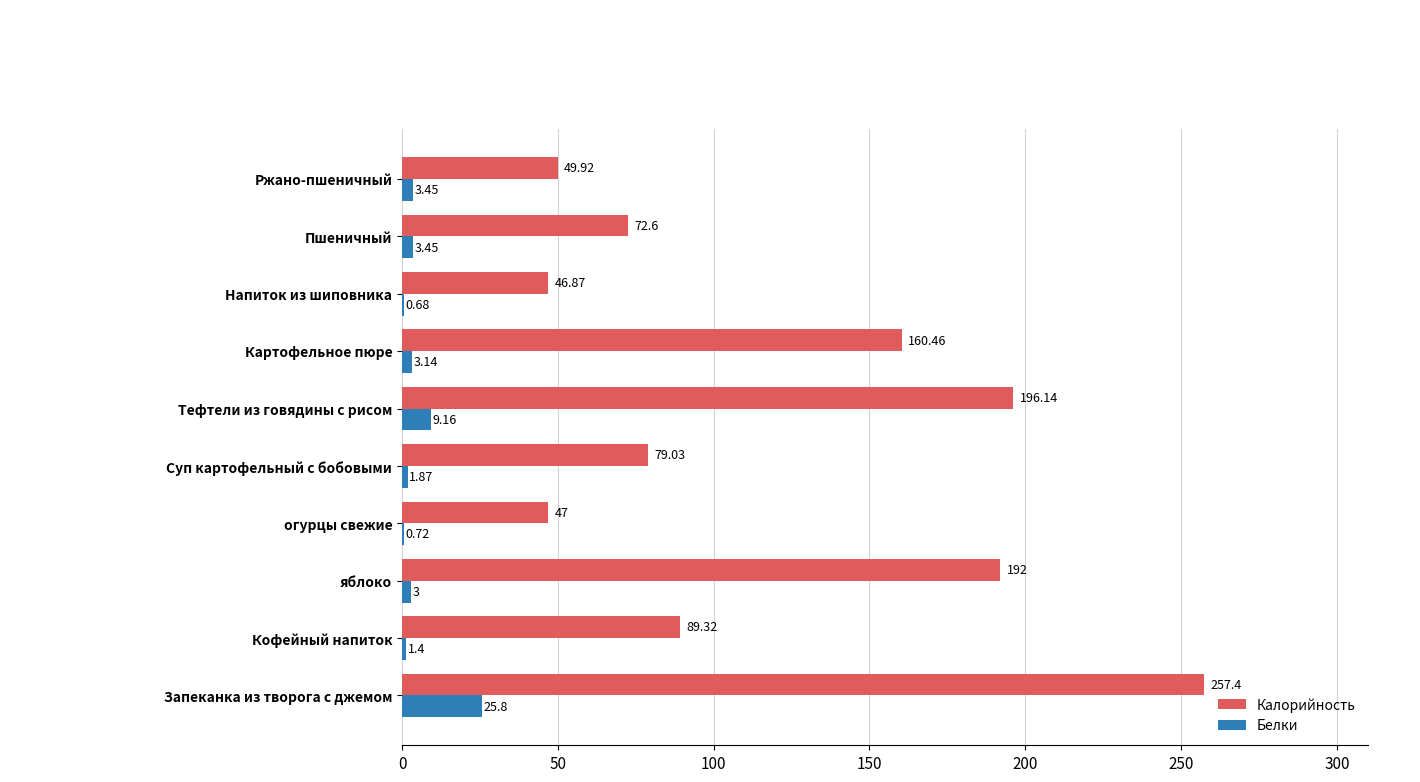

How many data points does each series have?

10